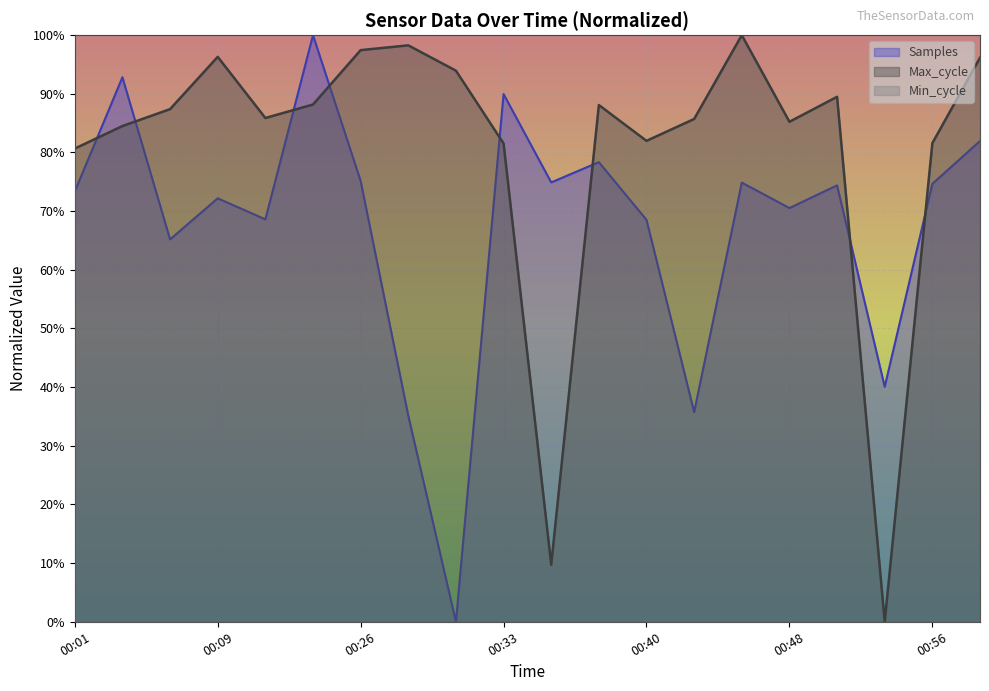

Rank the series at 00:35 from highest to lowest value.

Samples, Max_cycle